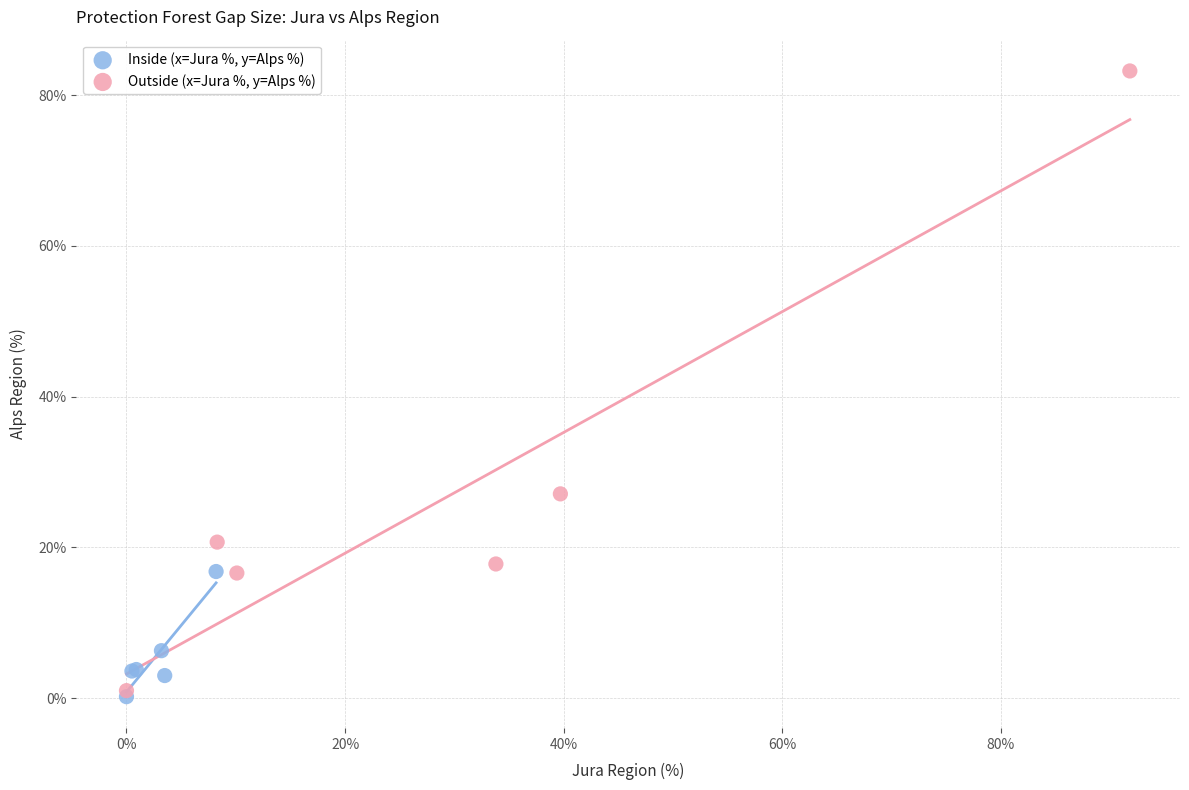

Which series contains the lowest Y value?

Inside (x=Jura %, y=Alps %)